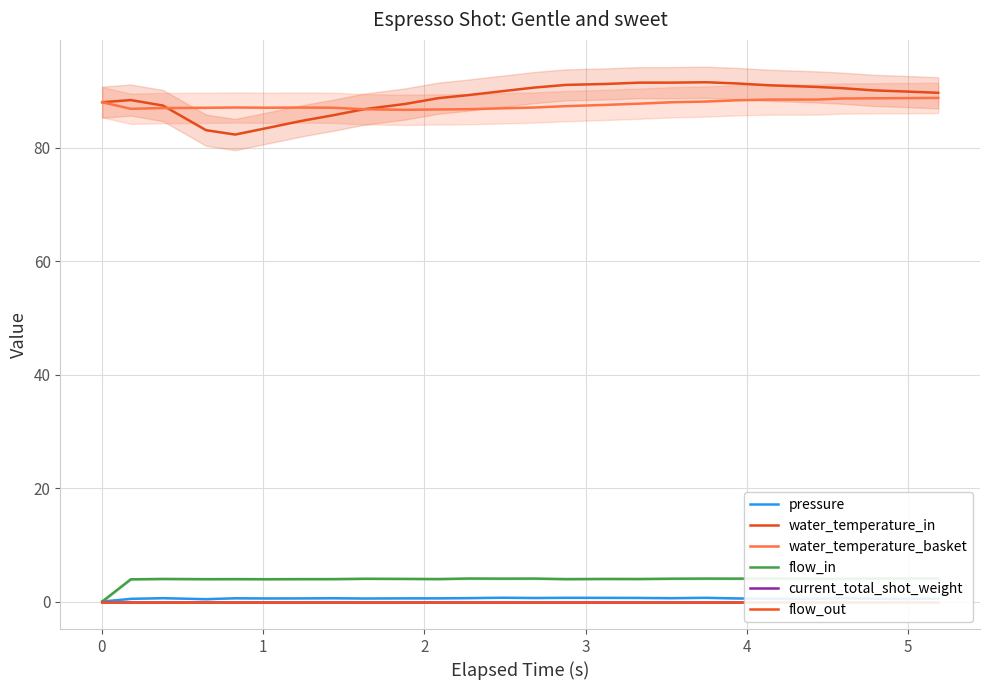

Does the chart display data point markers on the line(s)?

No